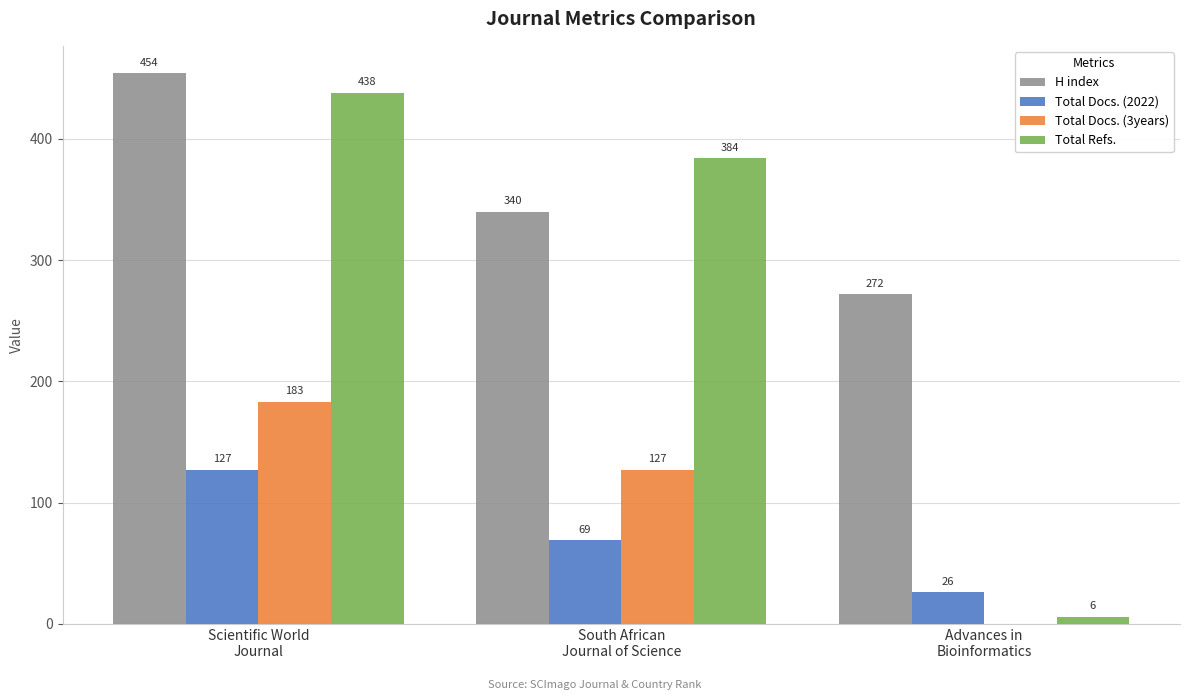

The H index series shows 90 at South African
Journal of Science. True or false?

False